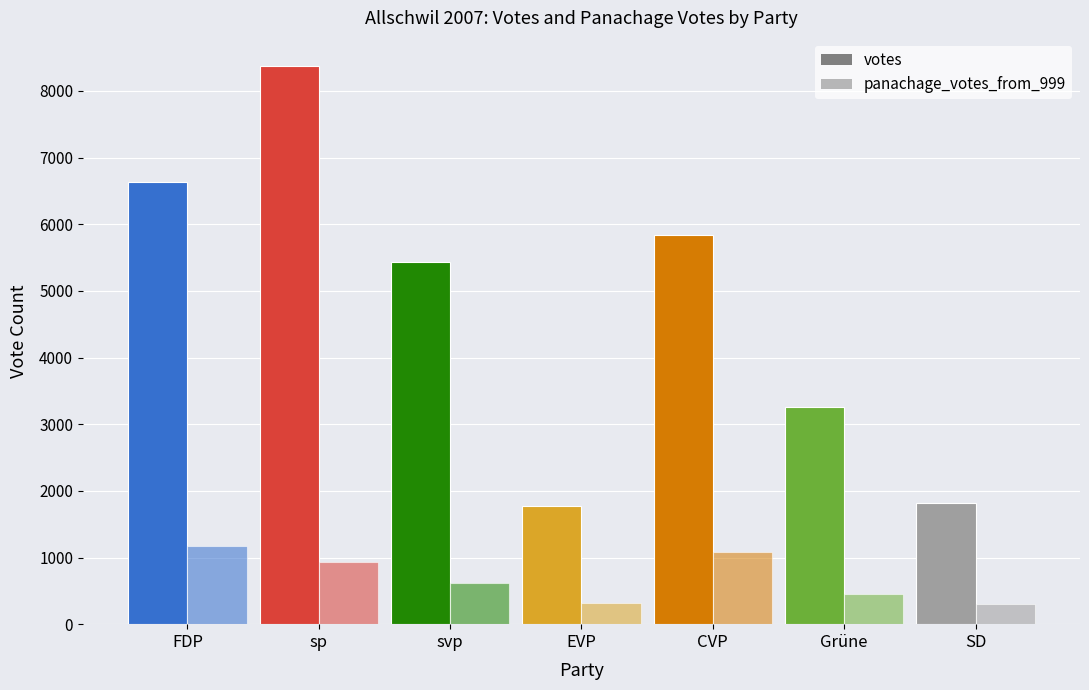

What is the label of the 5th bar from the left?

CVP